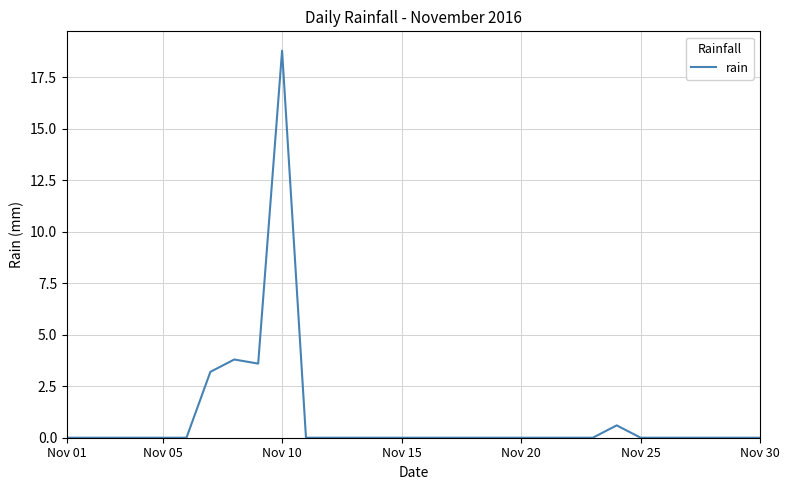

What is the maximum value shown in the chart?

18.8